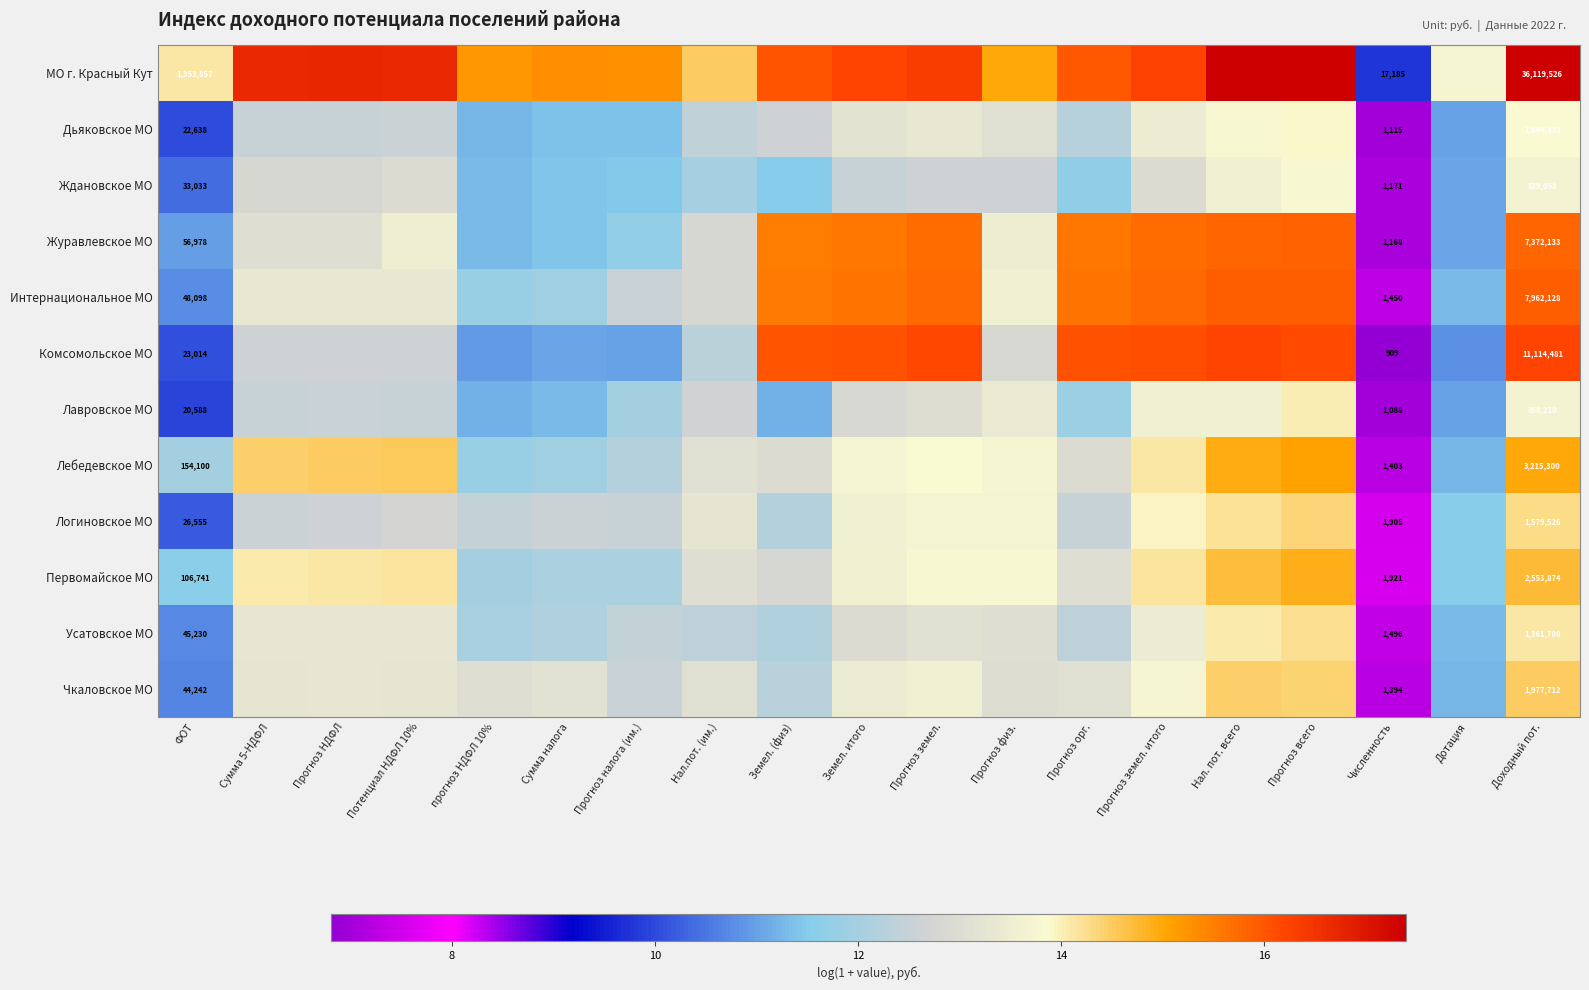

What is the difference between the maximum and second lowest values in the Усатовское МО series?

3.5